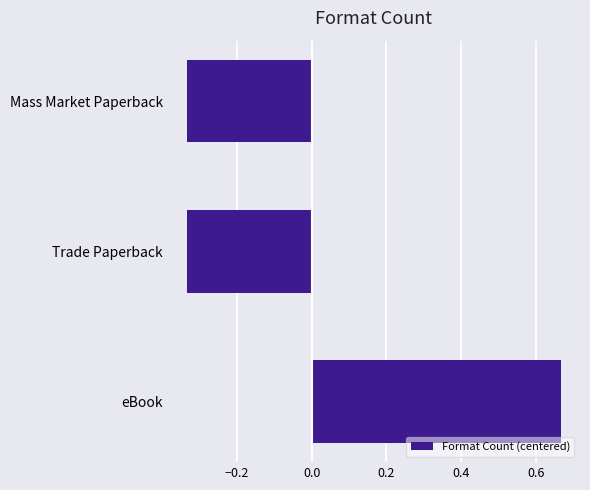

What is the change in value from eBook to Mass Market Paperback?

-1.0